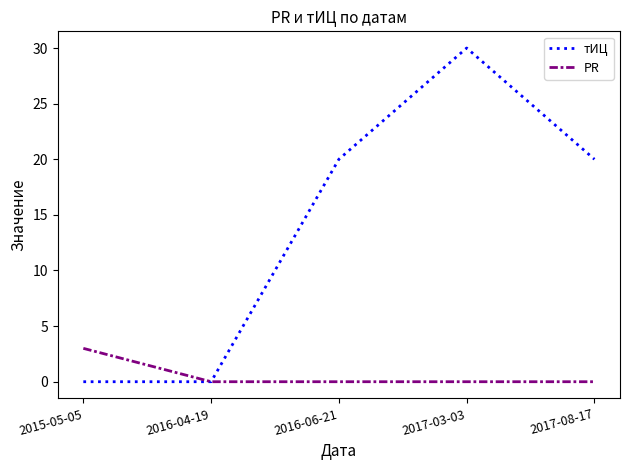

At which category is the sum across all series the highest?

2017-03-03